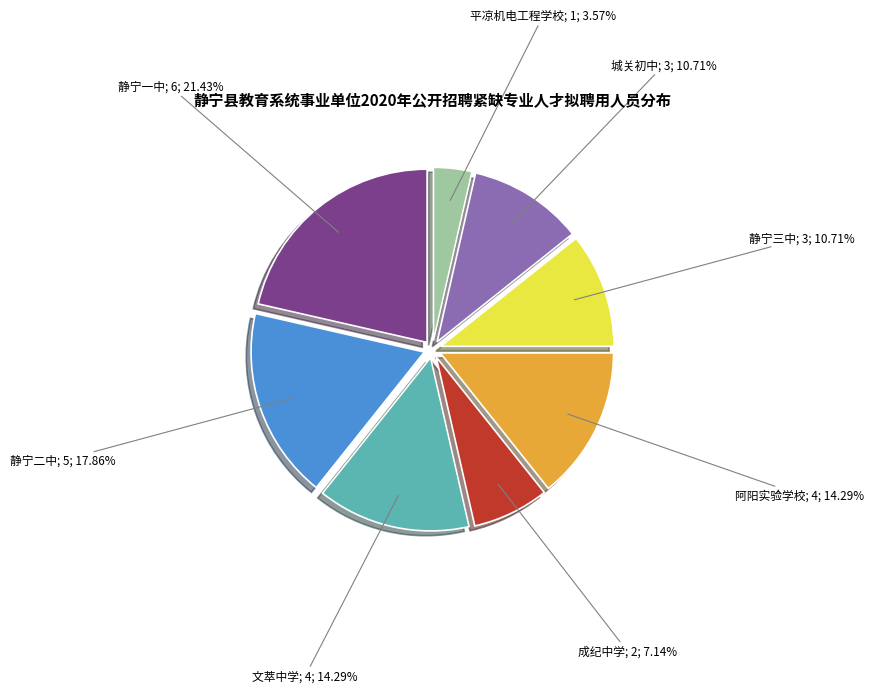

Is there a majority slice in this chart?

No